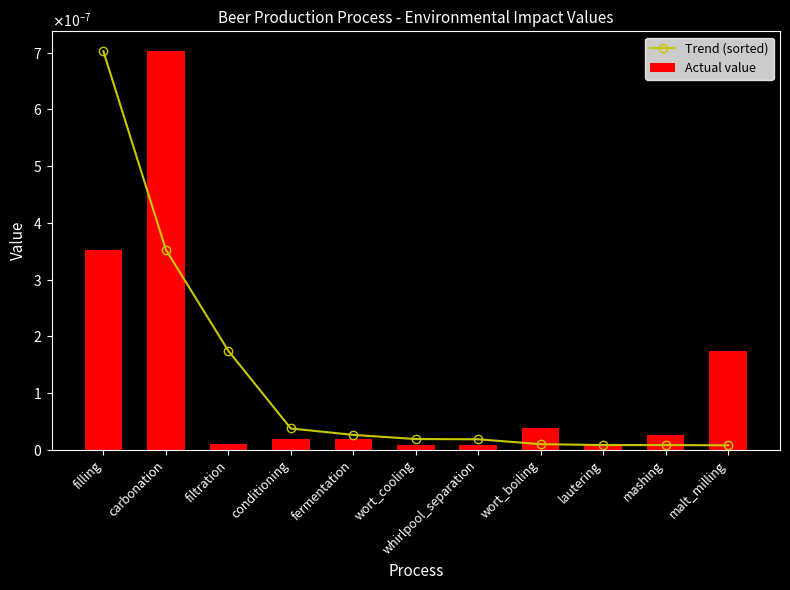

The Trend (sorted) series shows 0.0 at filtration. True or false?

False